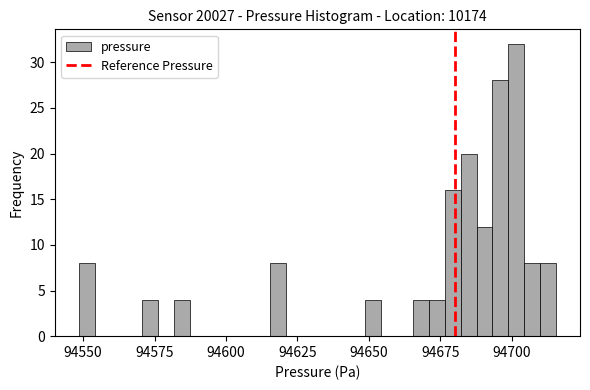

Read against the x-axis, roughly where is the centre of the tallest bar?

94700